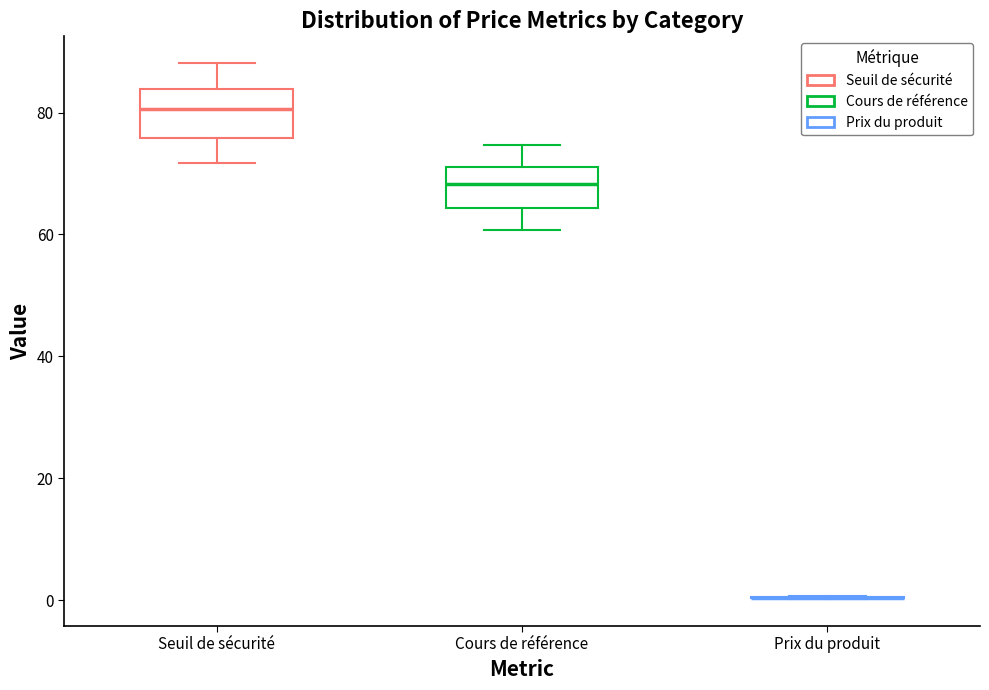

Where does the upper whisker of the box for Cours de référence end on the y-axis? The values are not printed on the chart, so give them approximately, as read against the axis.

74